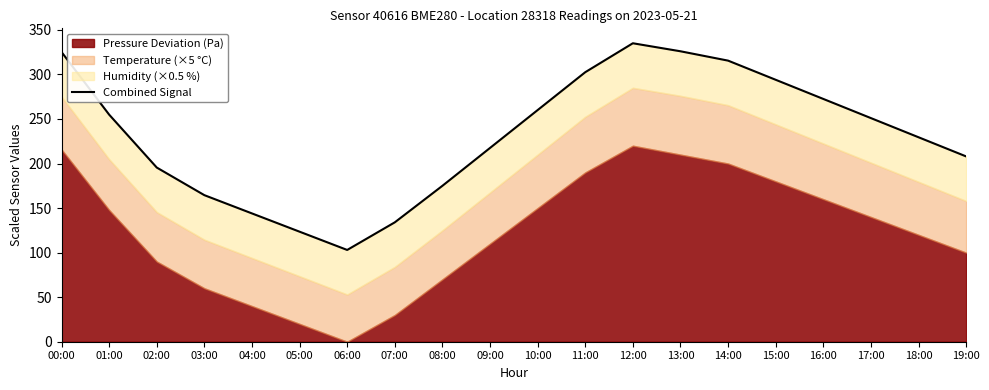

Between 10:00 and 14:00, which is larger?

14:00